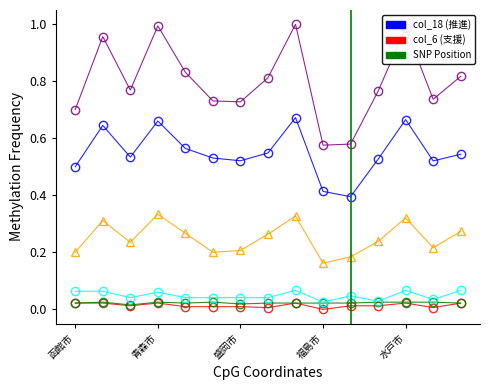

Where is the first local minimum for col_13?

苫小牧市